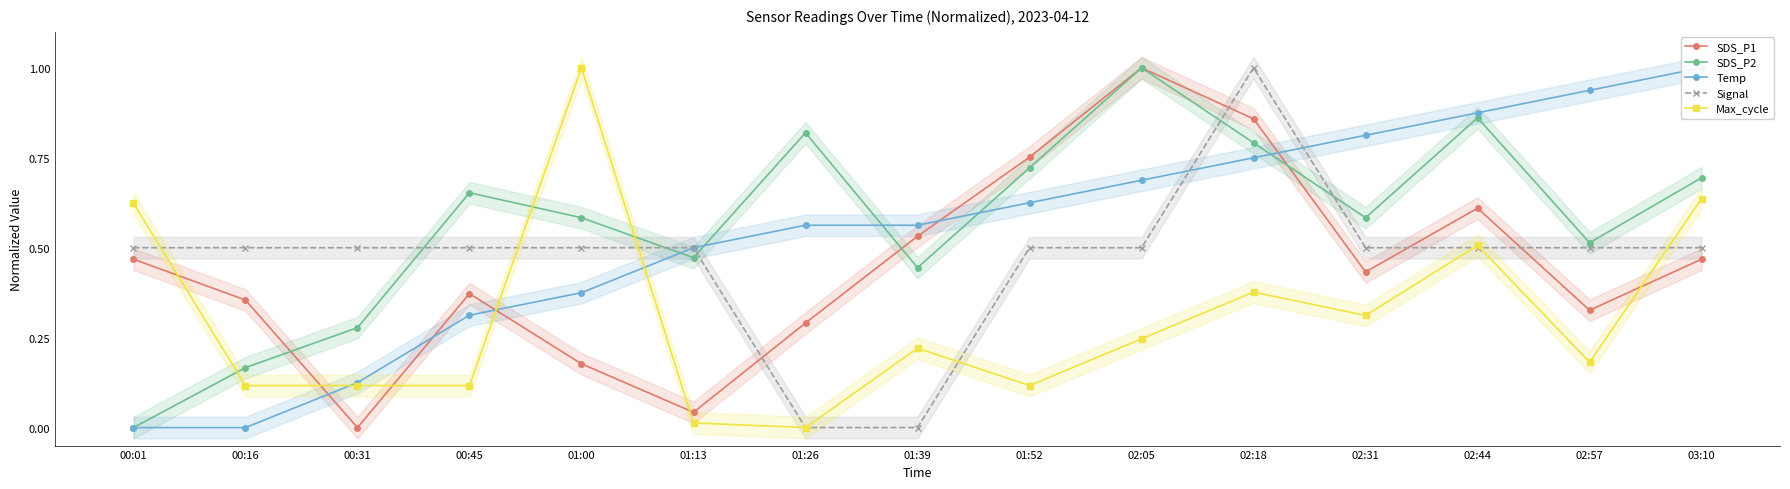

Which series changed the most between 00:31 and 02:18?

SDS_P1